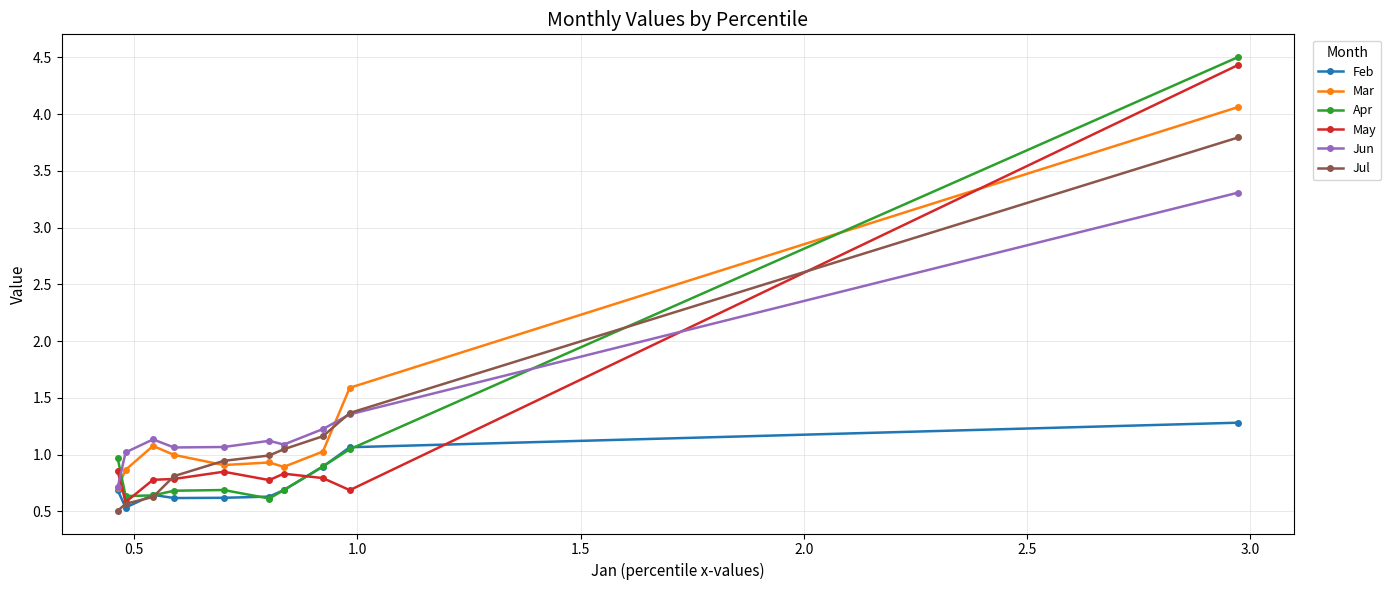

What is the highest value of the May series?

4.4